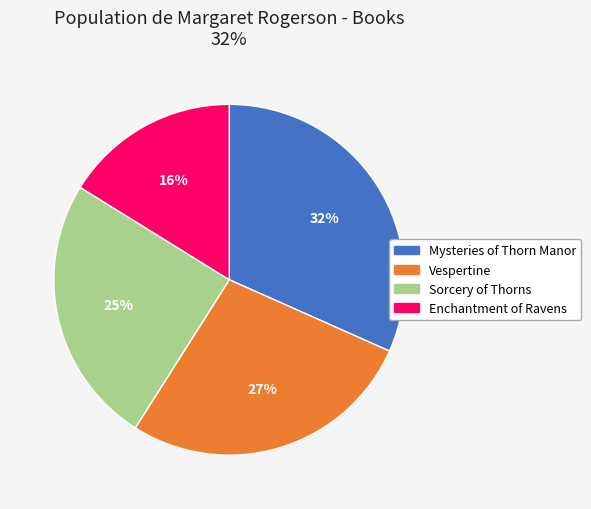

How many slices are in this pie chart?

4